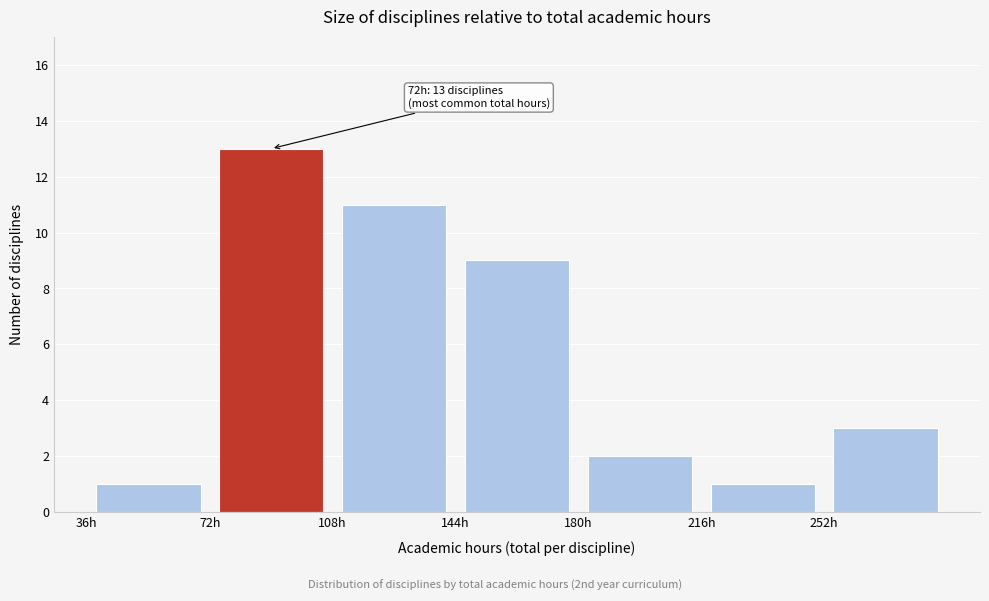

Over which range of the x-axis is the bar tallest?

72 to 108